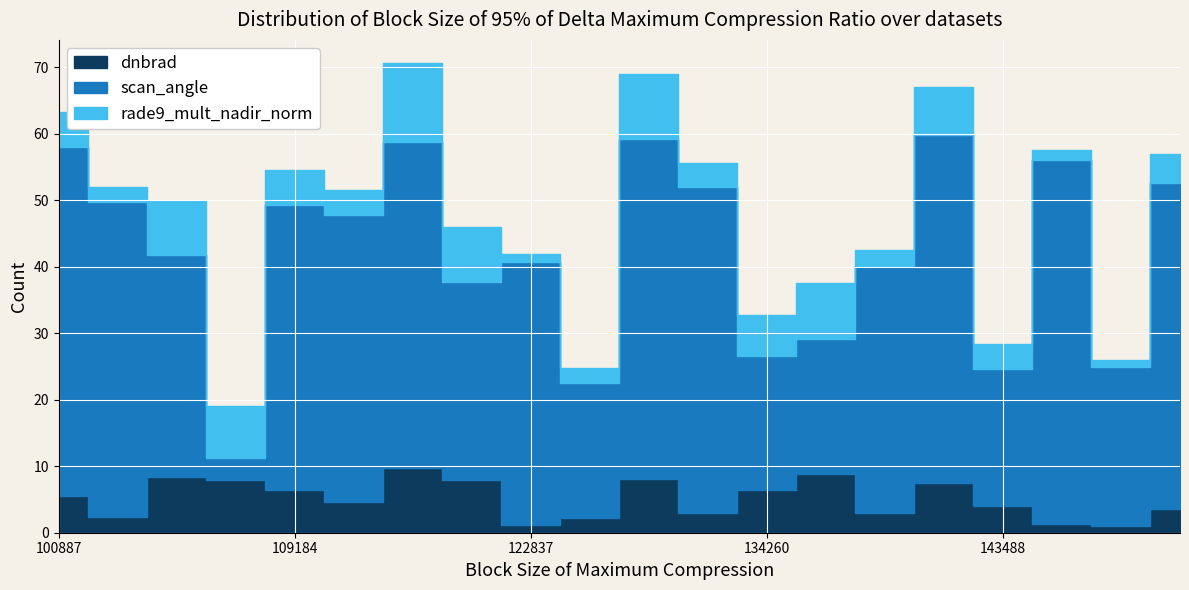

The scan_angle series shows 33.9 at 100887. True or false?

False